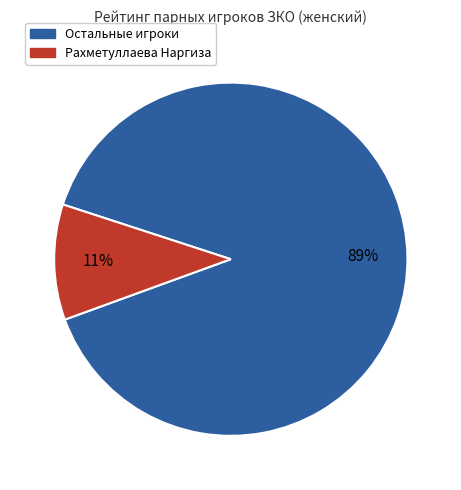

Is the sum of Остальные игроки and Рахметуллаева Наргиза greater than half?

Yes